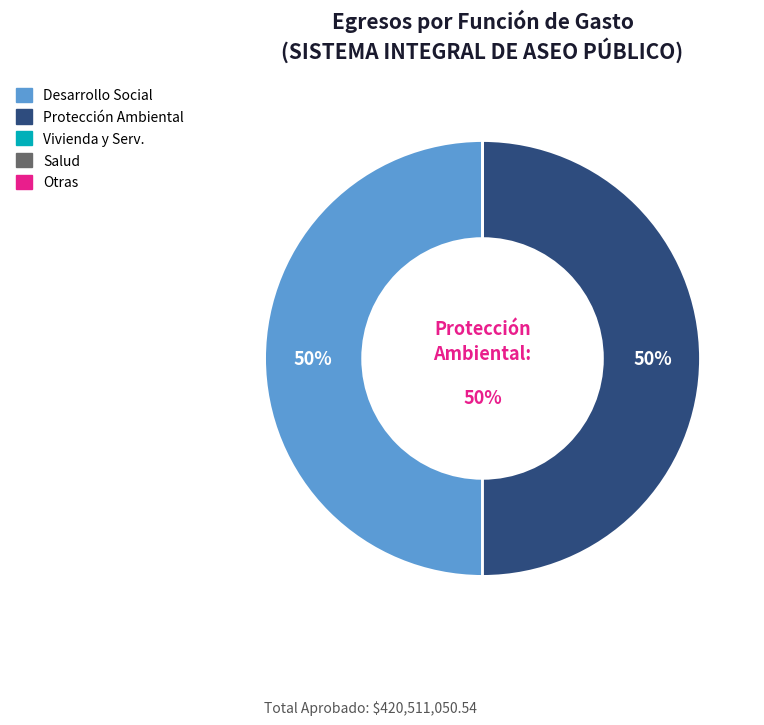

To the nearest percent, what is the average slice percentage?

20%